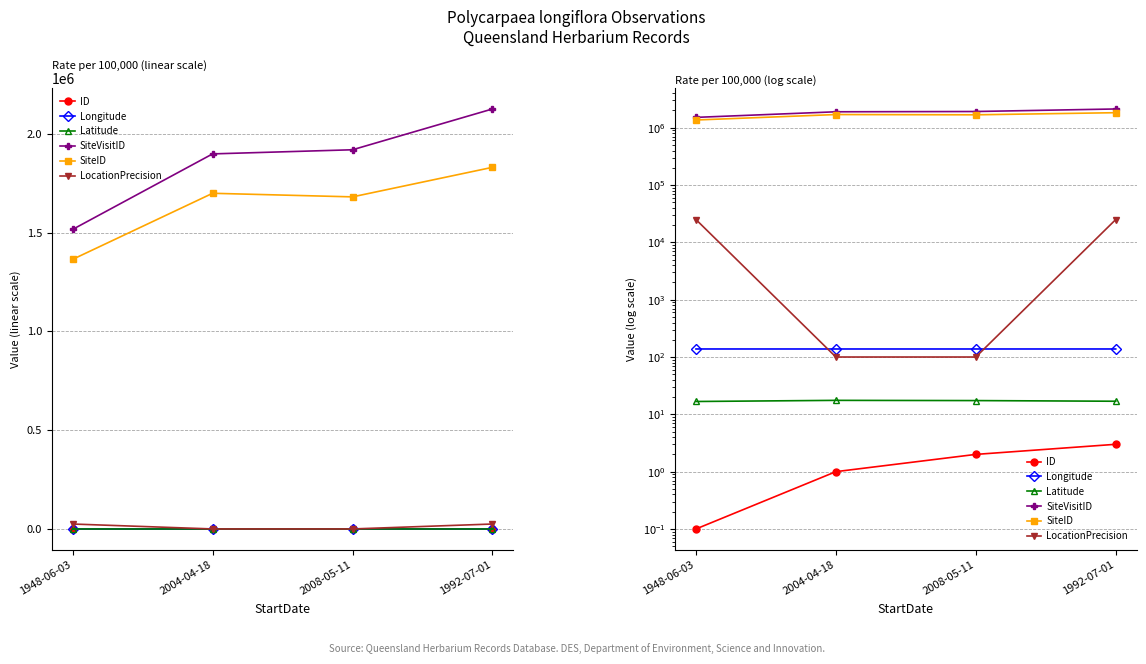

How many Longitude values are between 138 and 139?

4